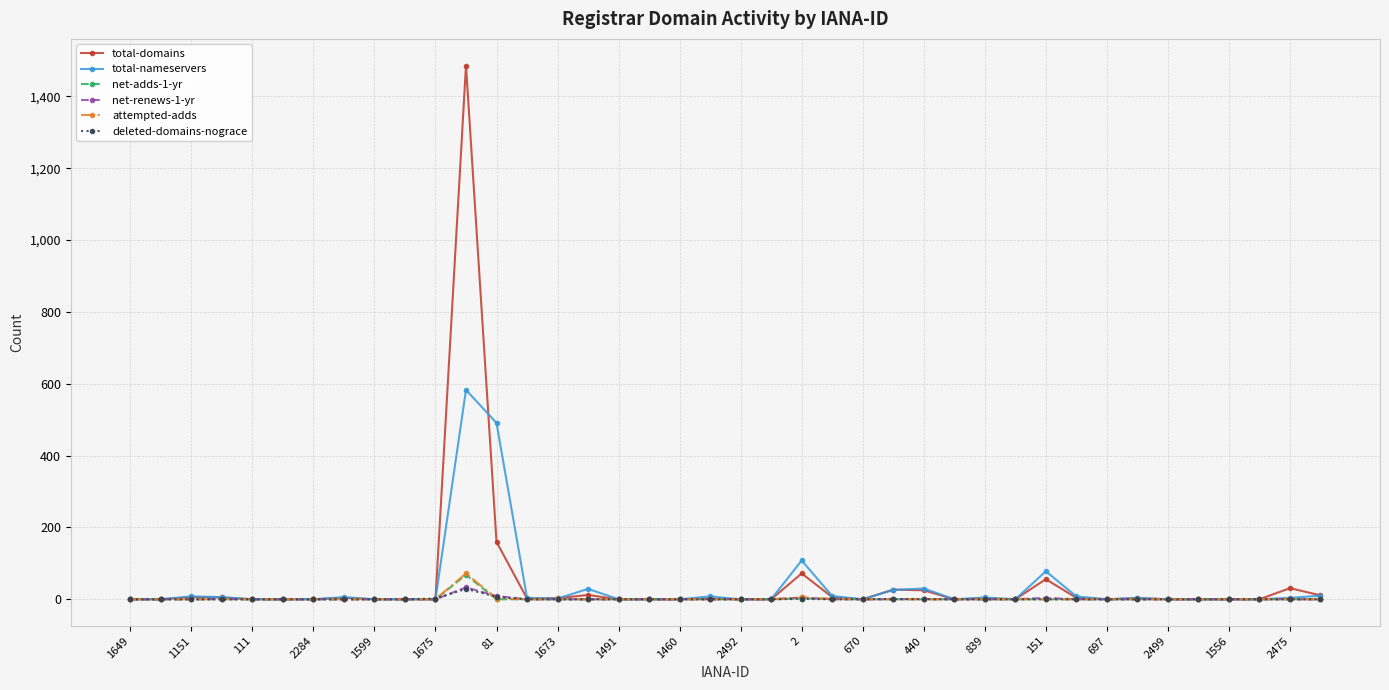

Which series has the widest spread of values?

total-domains